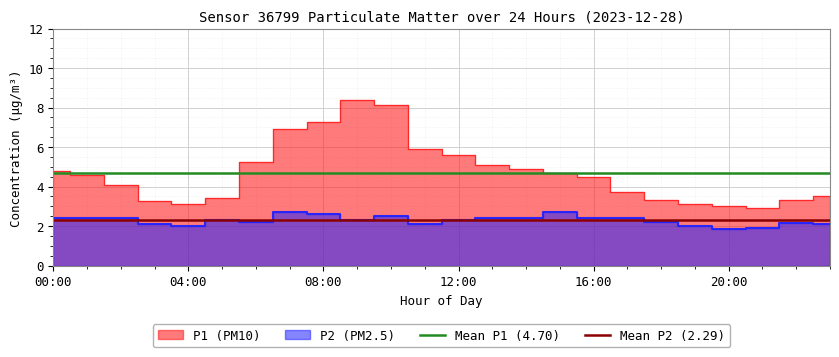

At 04:00, list the series in order from largest to smallest.

Mean P1 (4.70), Mean P2 (2.29)